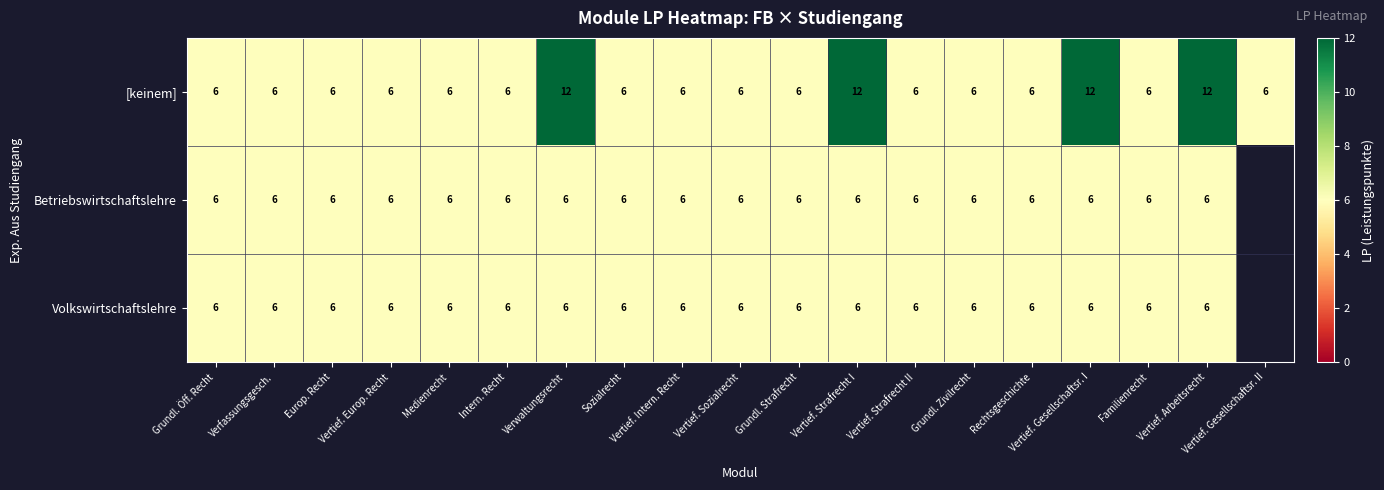

What is the smallest value displayed?

6.0